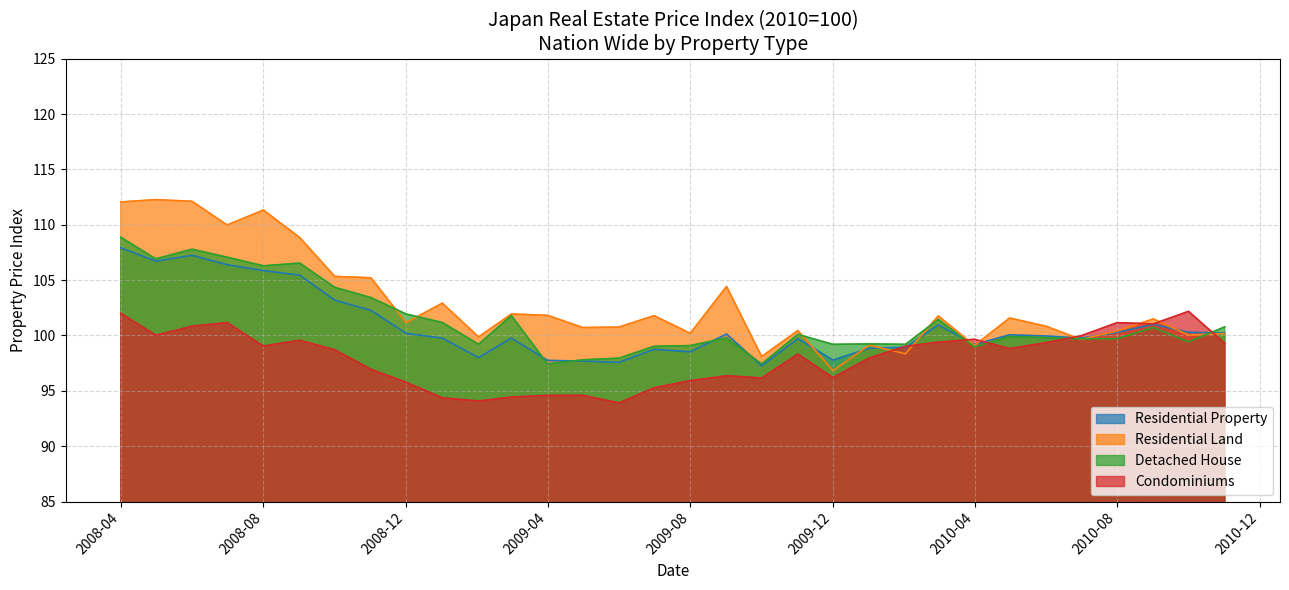

Where does the Condominiums series first go above 98?

2008-04